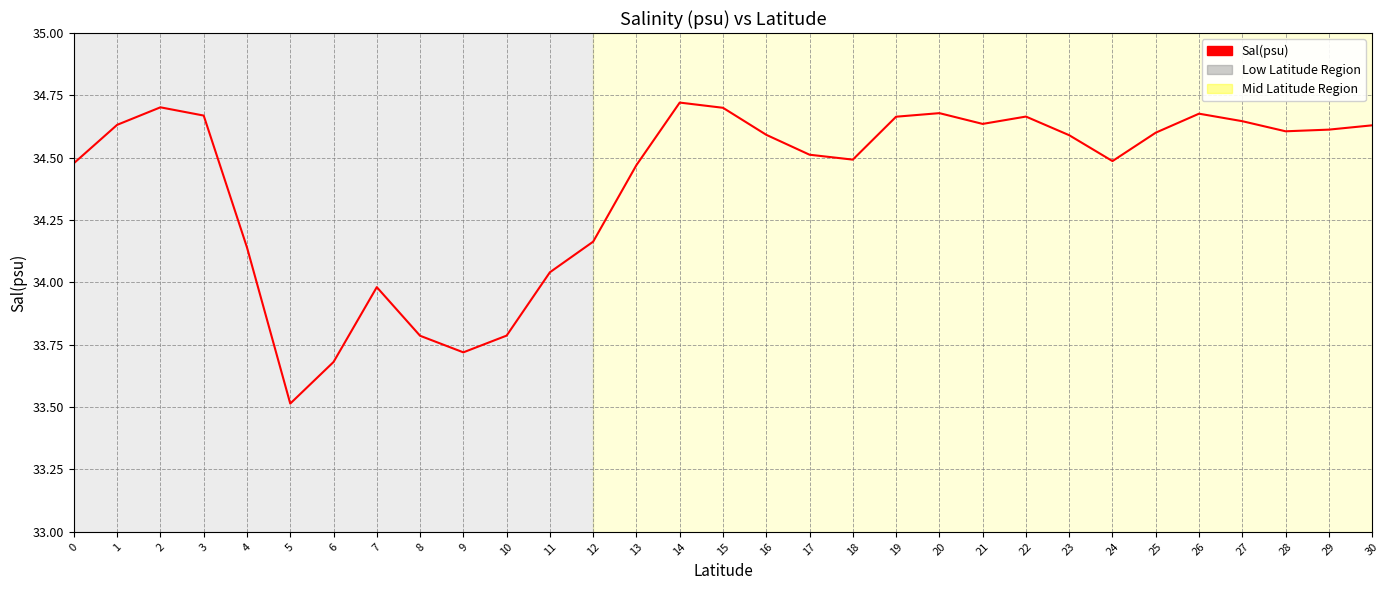

The chart shows a value of 33.8 at 10. True or false?

True